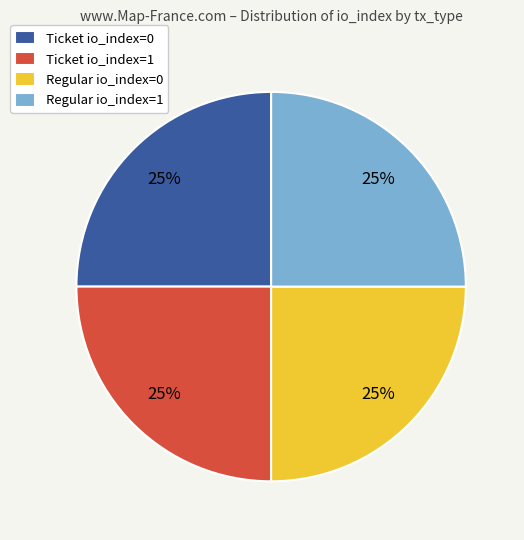

Is it true that Regular io_index=1 is 38% of the pie?

False